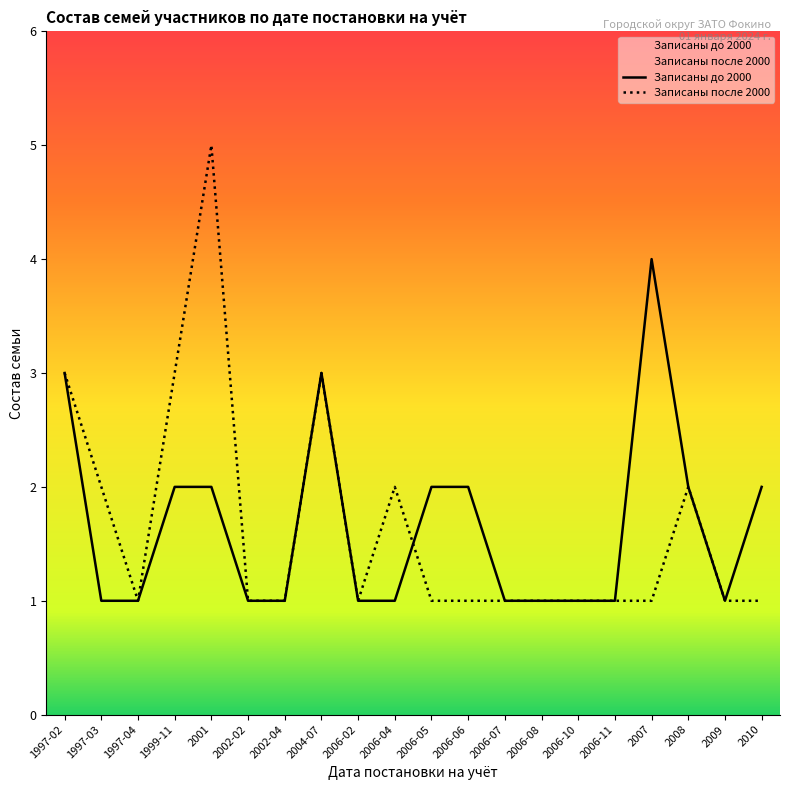

At which category does Записаны до 2000 reach its first local valley?

2009